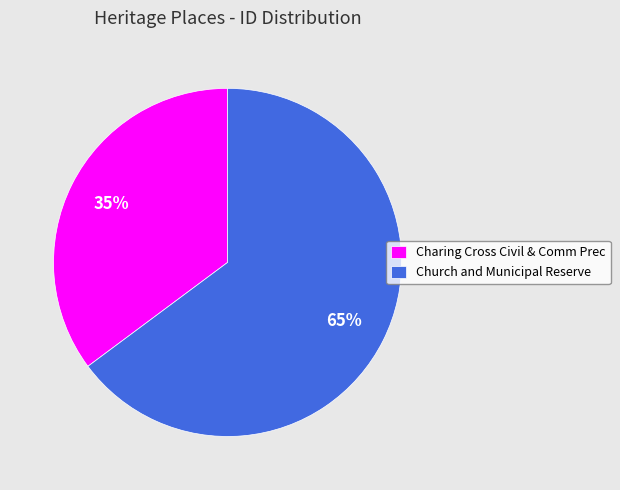

Does Church and Municipal Reserve represent more than half of the total?

Yes